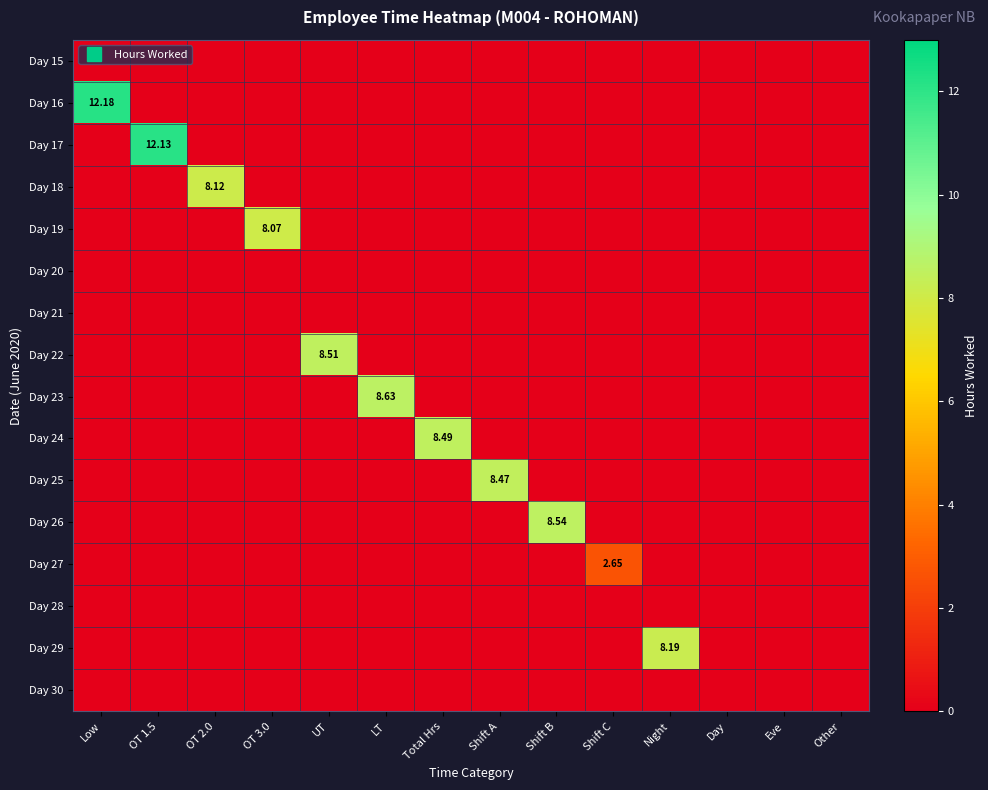

The value of Day 15 at LT is 0.0. True or false?

True